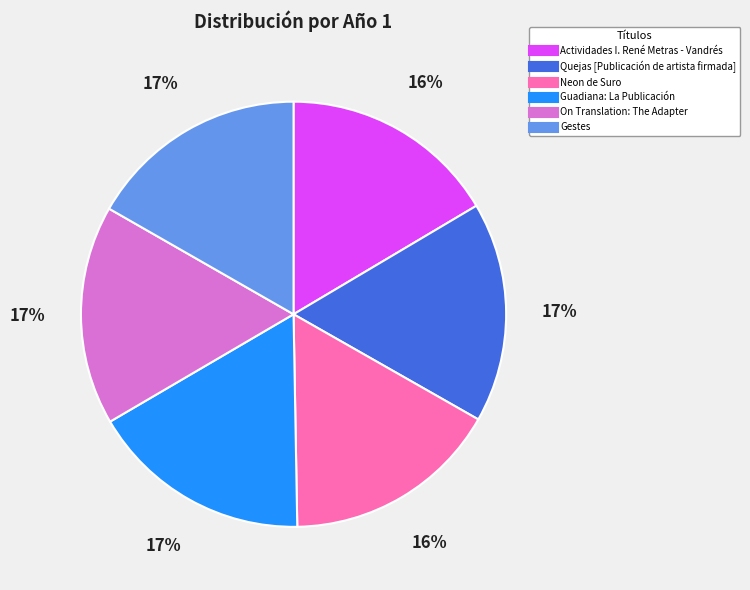

Approximately how many times larger is the value at Guadiana: La Publicación compared to Quejas [Publicación de artista firmada]?

1.0